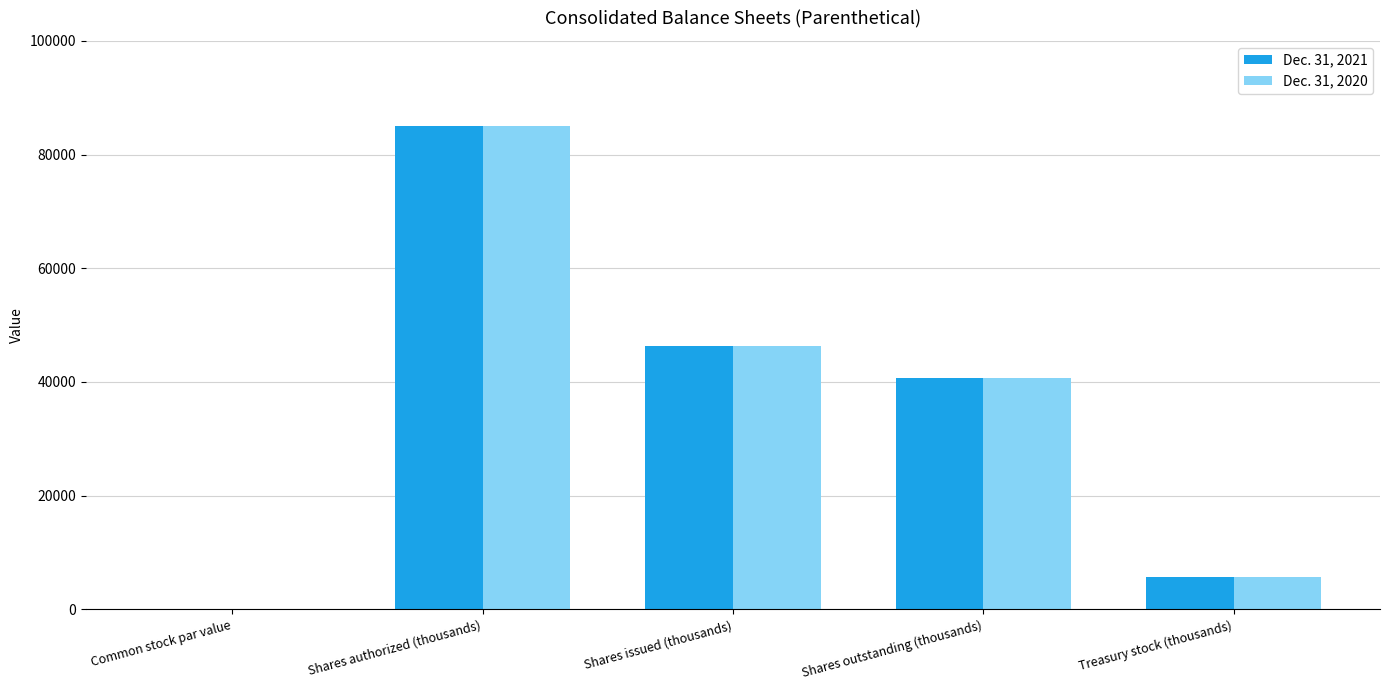

How many series are shown in this chart?

2